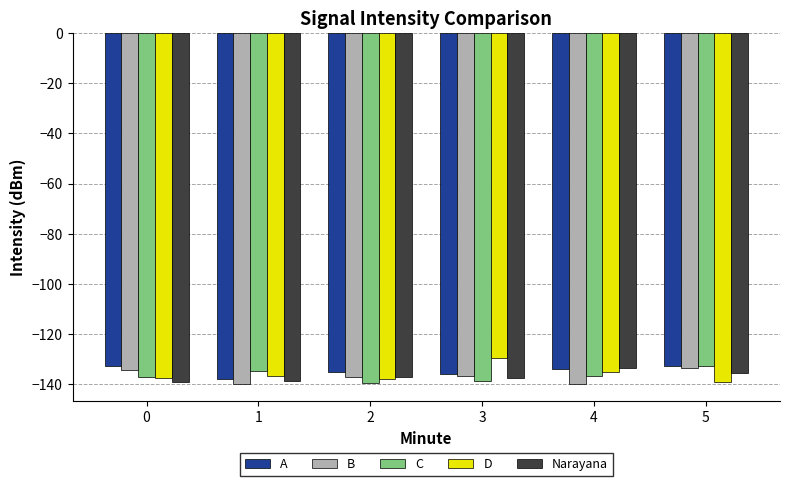

Is the value of B at 1 greater than the value of A at 5?

No